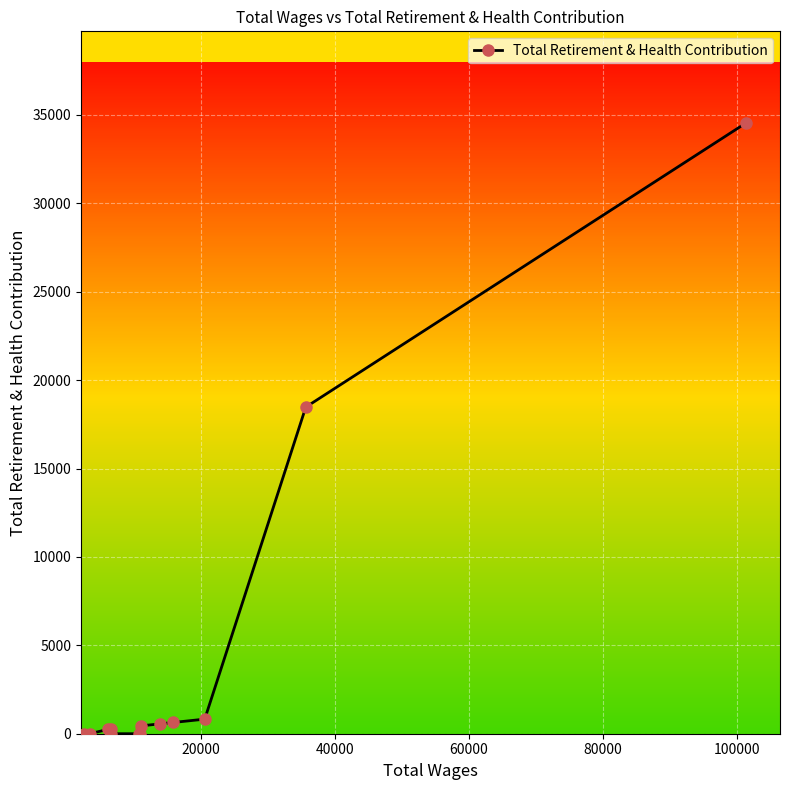

What is the difference between the second highest and second lowest values?

18475